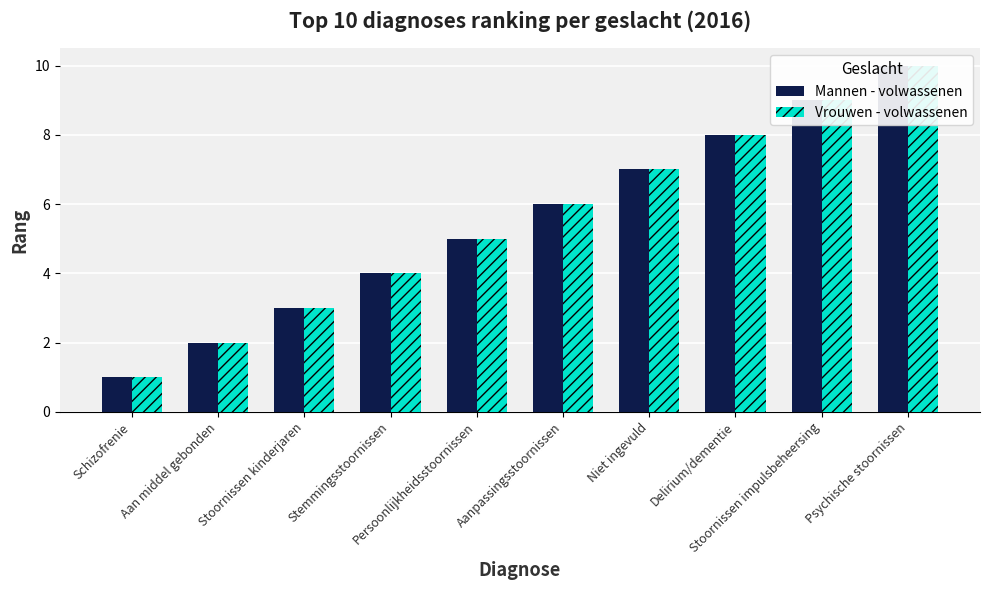

Is the value of Mannen - volwassenen at Persoonlijkheidsstoornissen greater than the value of Vrouwen - volwassenen at Persoonlijkheidsstoornissen?

No